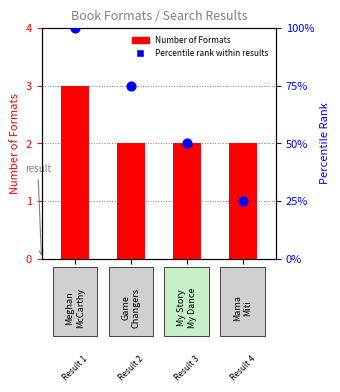

What is the total value across all series at 0?

103